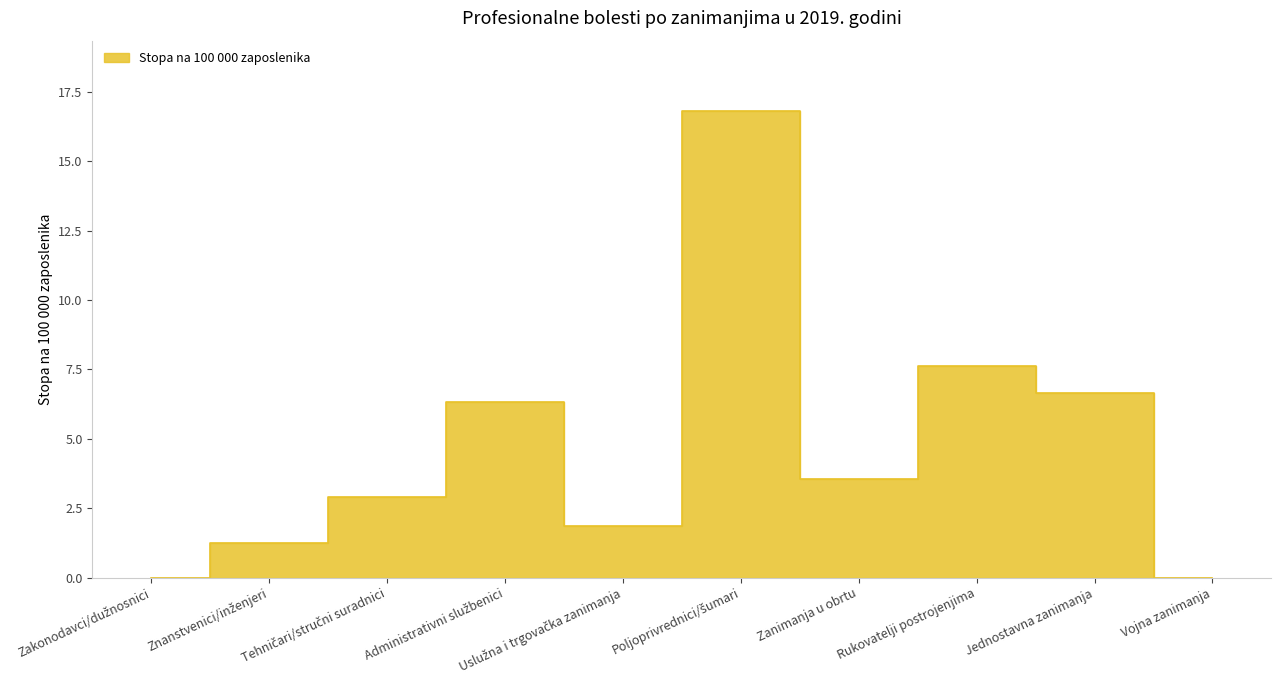

How many data points does each series have?

10